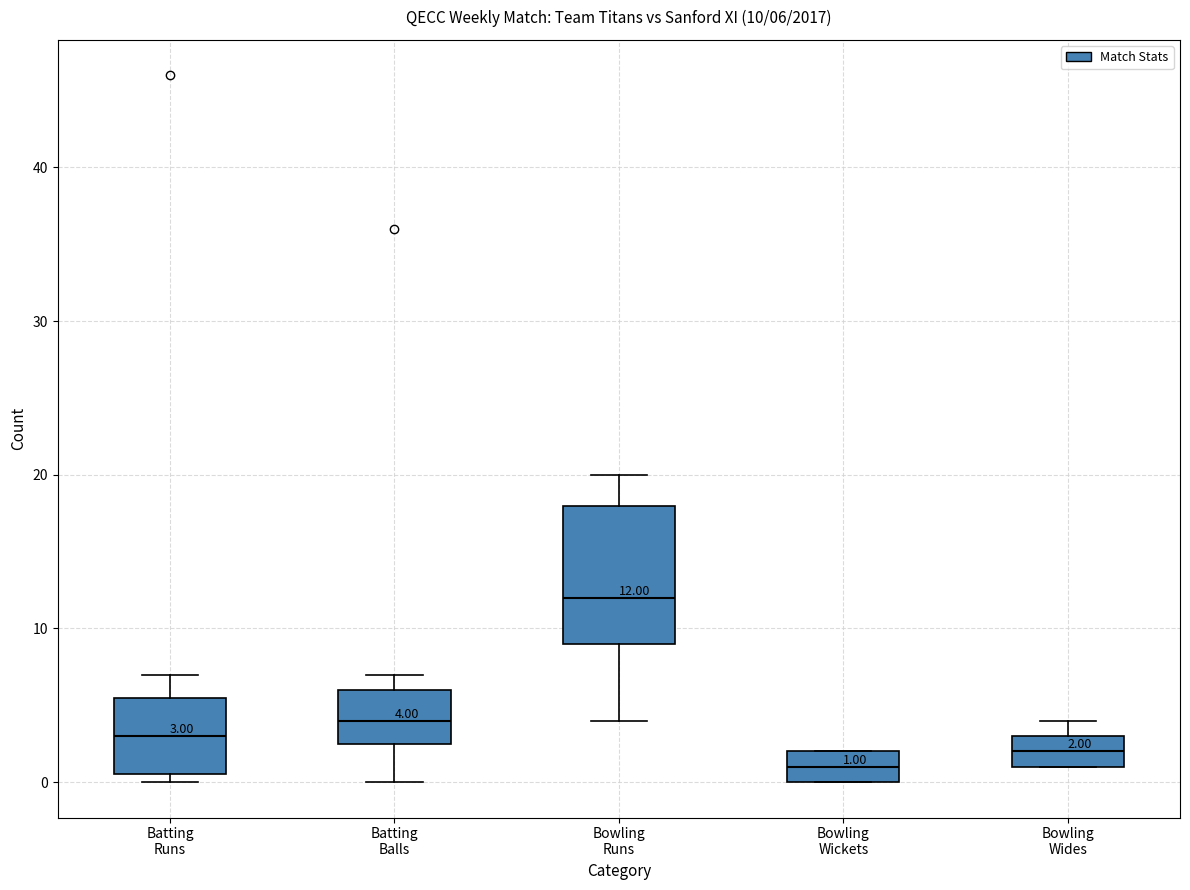

Comparing the boxes themselves (not the whiskers), which one is the tallest?

Bowling Runs